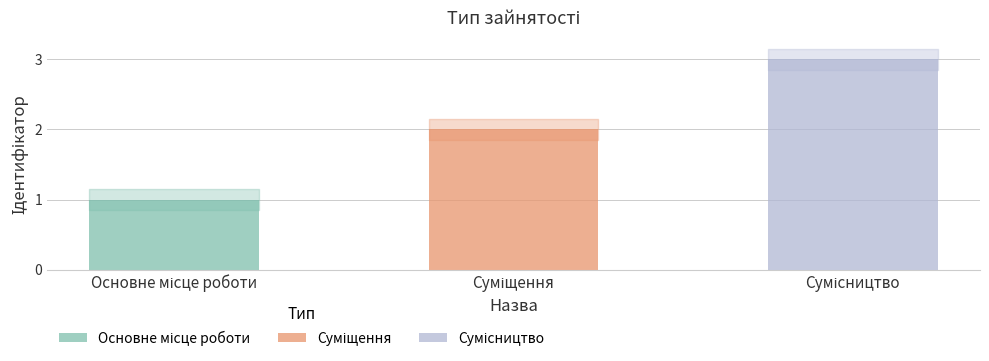

What is the greatest value displayed?

3